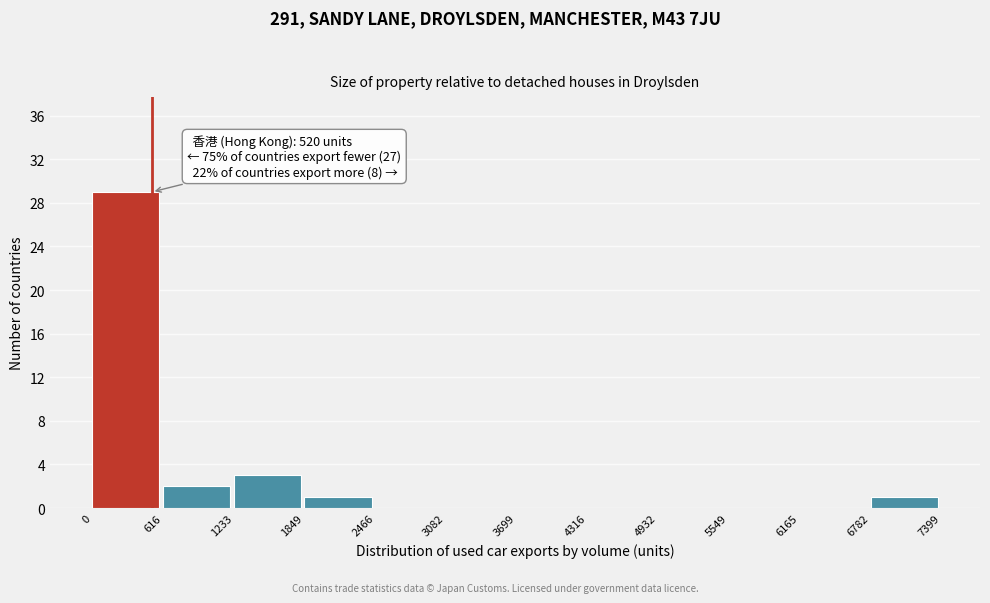

Which range on the x-axis has the tallest bar?

0 to 616